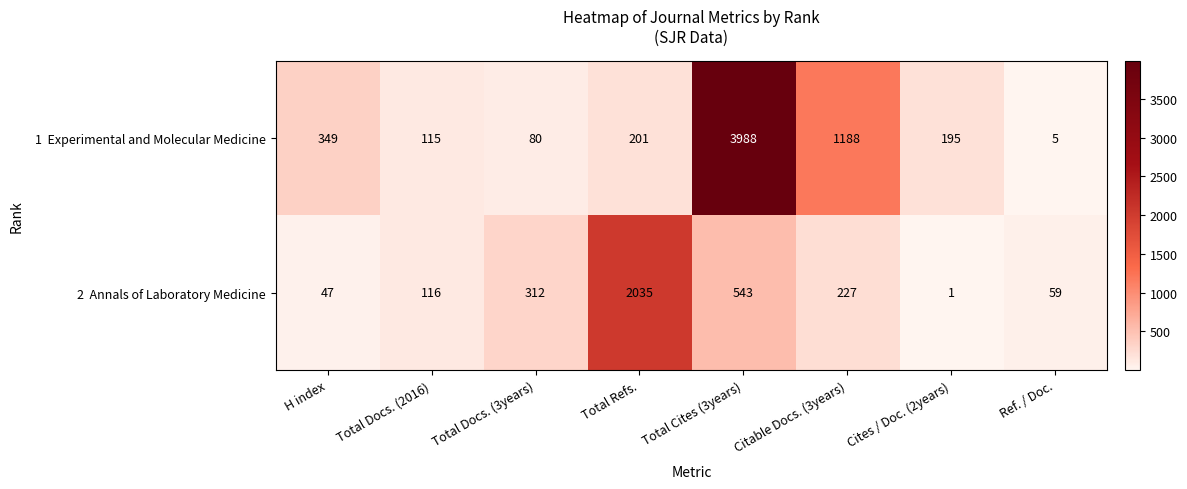

What is the spread (max minus min) of values at Total Cites (3years)?

3445